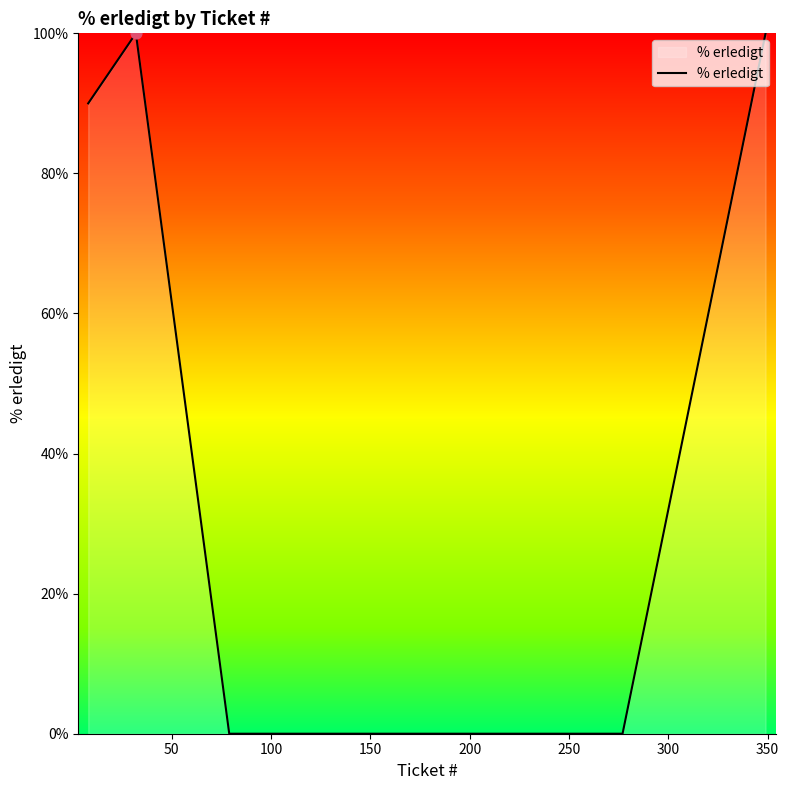

What is the greatest value displayed?

100